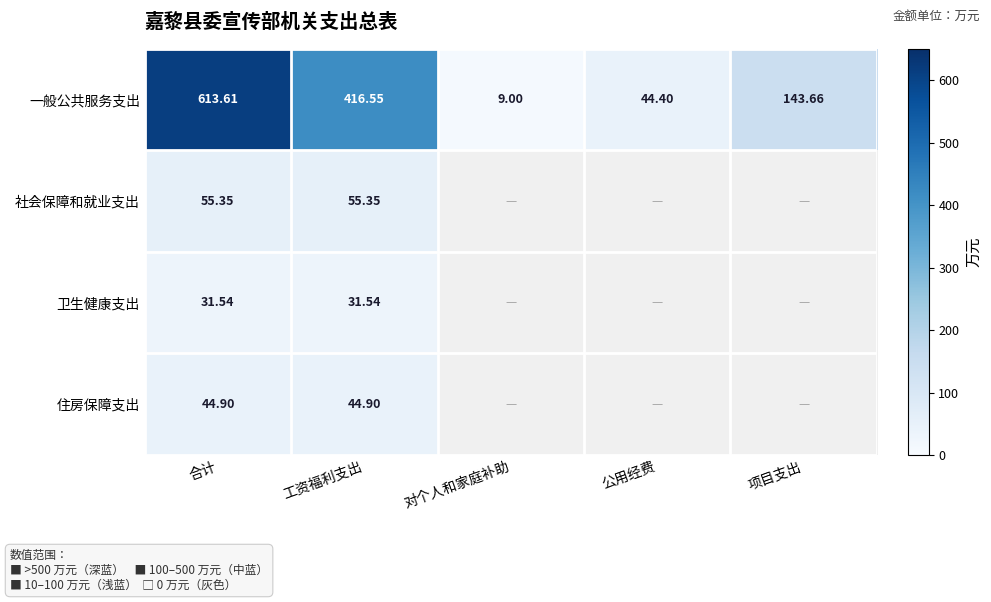

Is the value of 卫生健康支出 at 合计 greater than the value of 一般公共服务支出 at 合计?

No